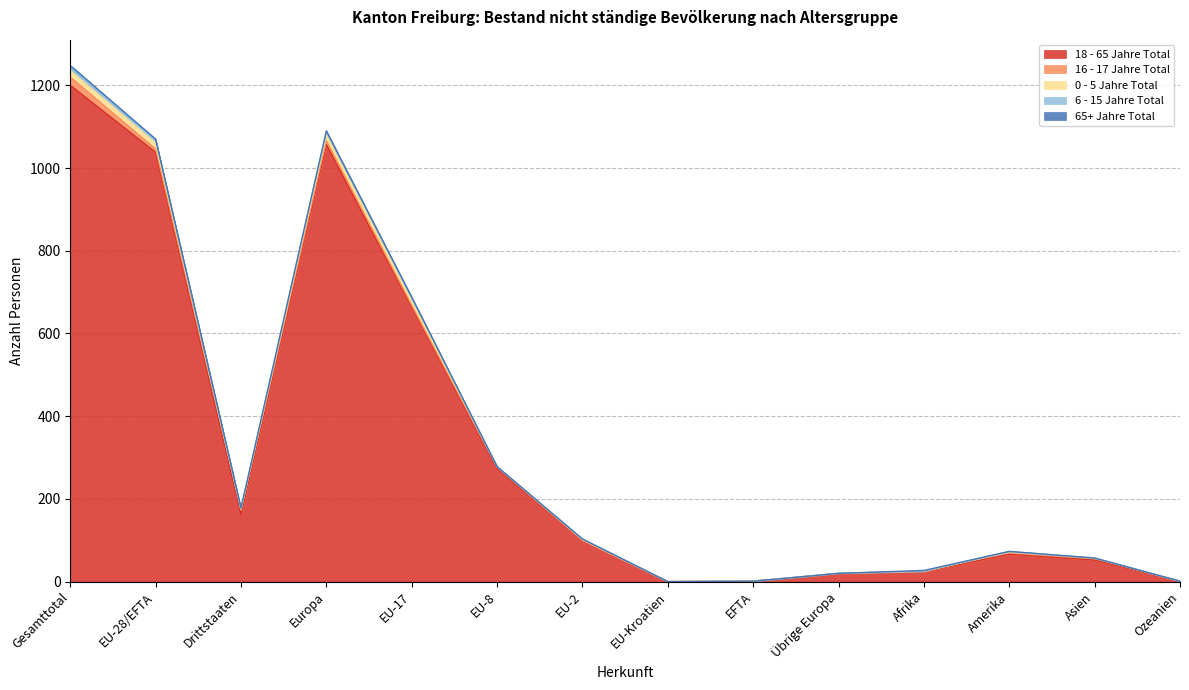

Between EFTA and EU-8, which is larger?

EU-8